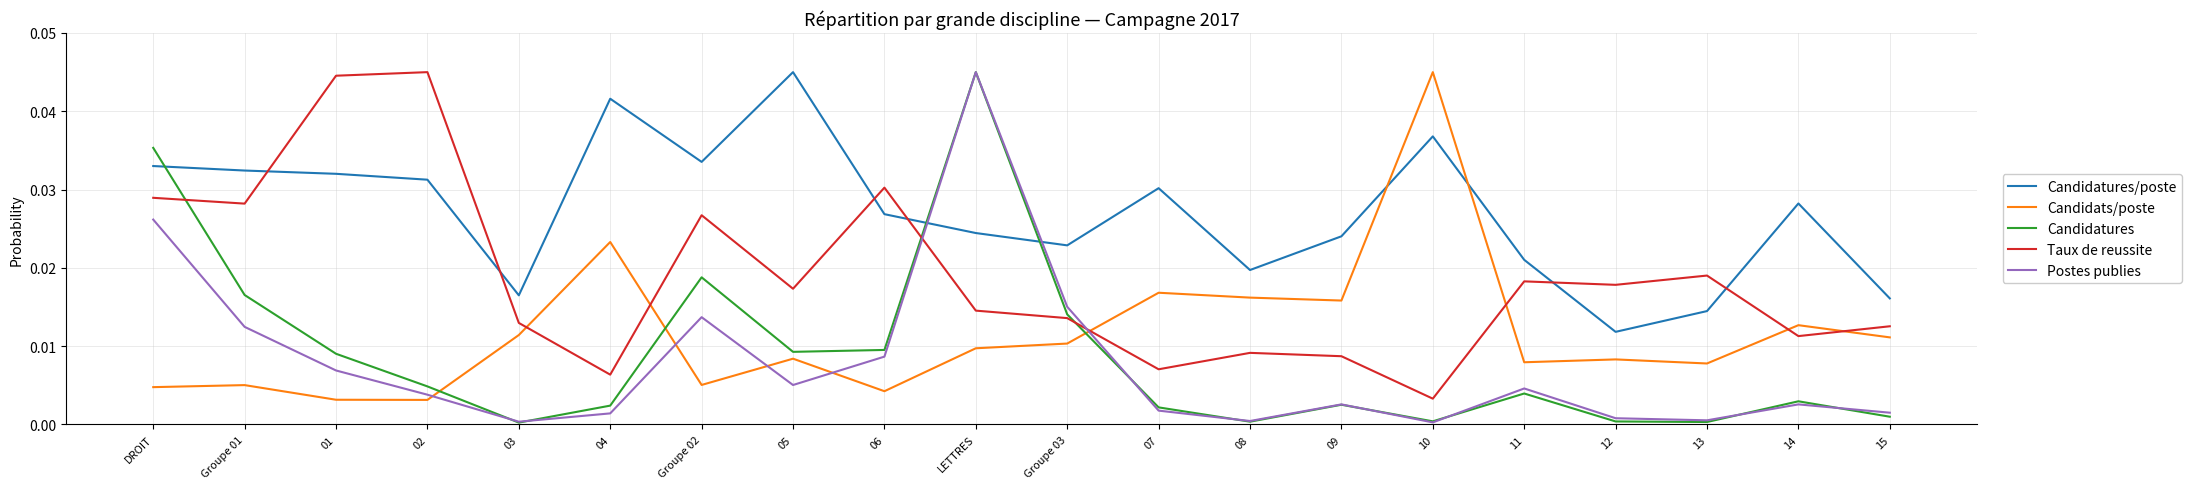

What position from the left is 06?

9